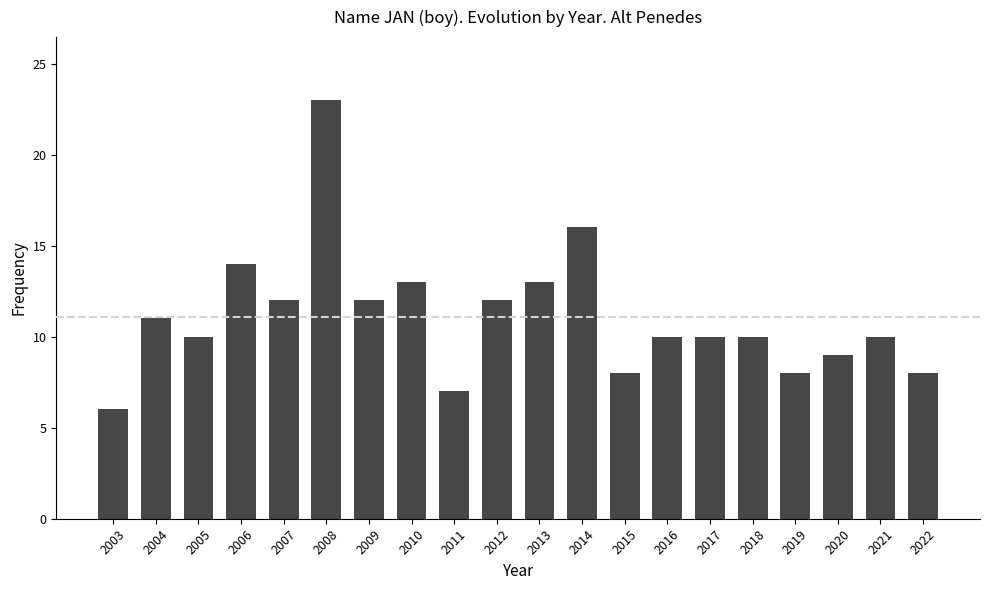

How many distinct data groups are displayed?

1